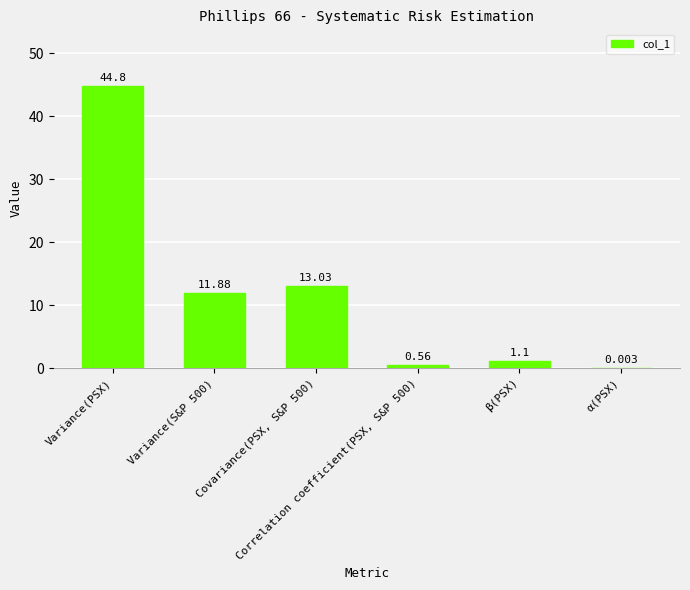

Count the number of categories in the chart.

6